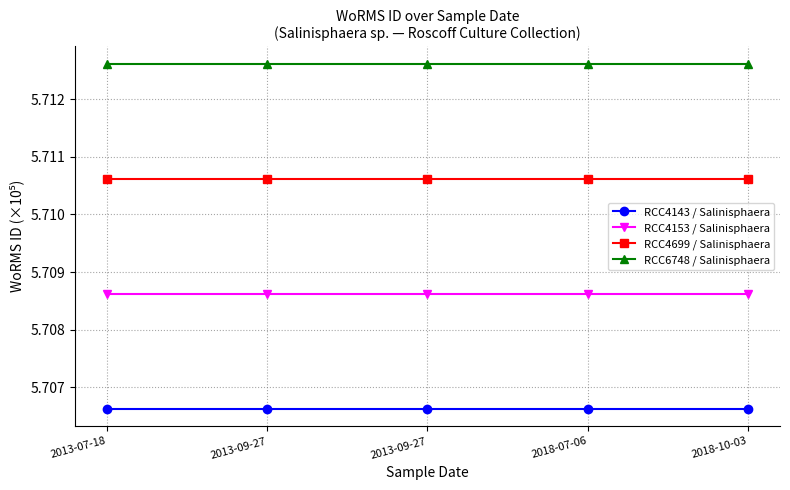

How many lines are shown in the chart?

4